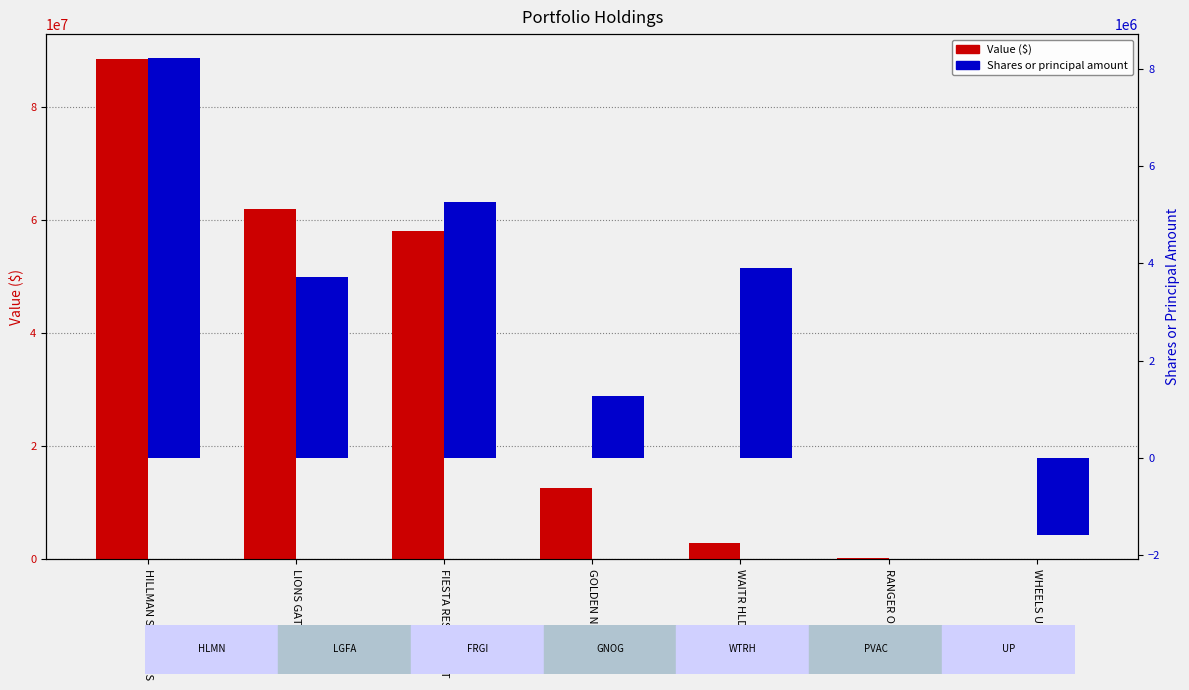

What are all the series names shown in the legend?

Value ($), Shares or principal amount